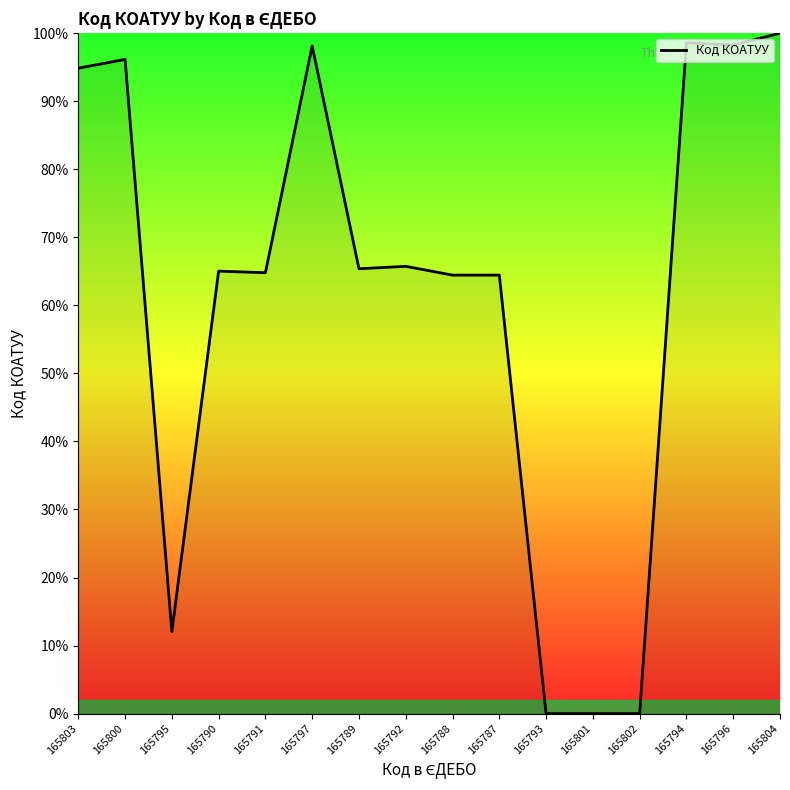

What value does the data have at 165791?

64.8